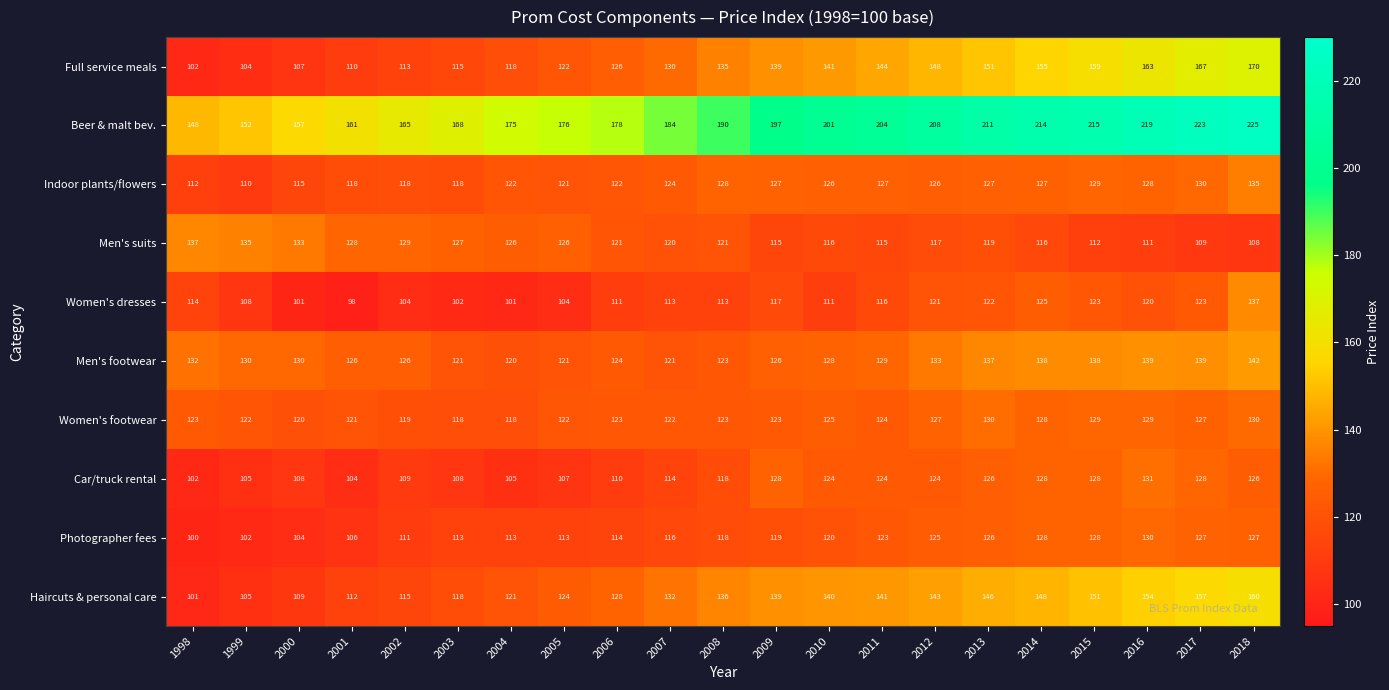

Is it true that Photographer fees equals 200 at 2007?

False